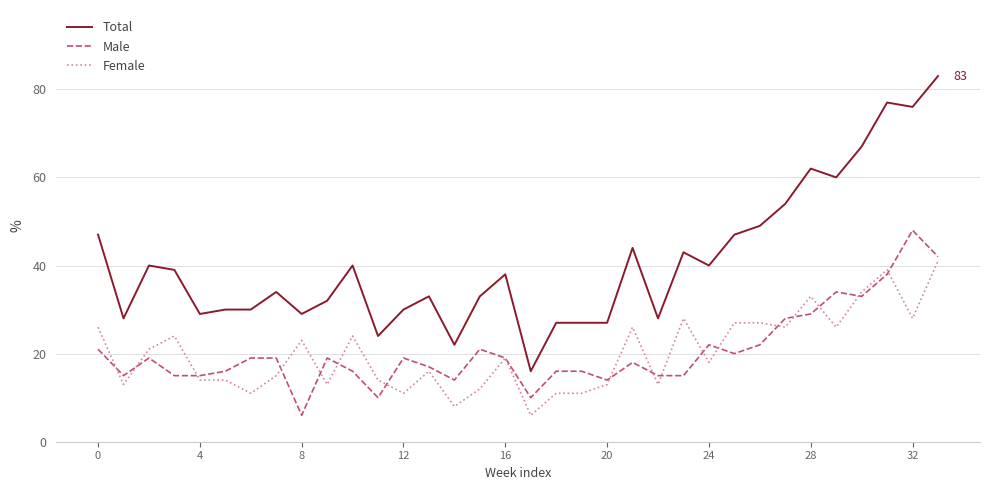

Rank the series by their maximum value, from highest to lowest.

Total, Male, Female